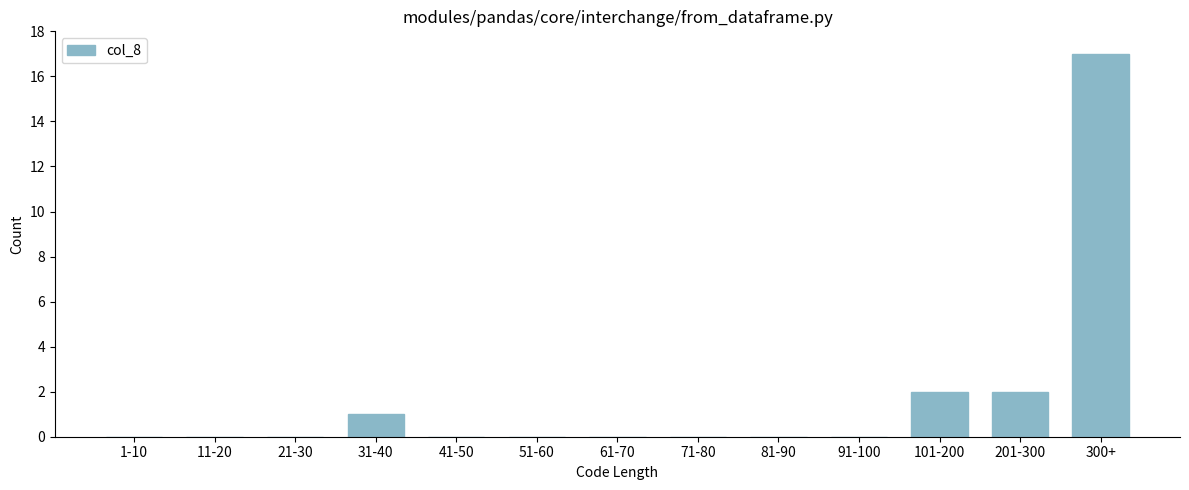

Reading left to right, what are all the values shown in this chart?

1-10=0	11-20=0	21-30=0	31-40=1	41-50=0	51-60=0	61-70=0	71-80=0	81-90=0	91-100=0	101-200=2	201-300=2	300+=17